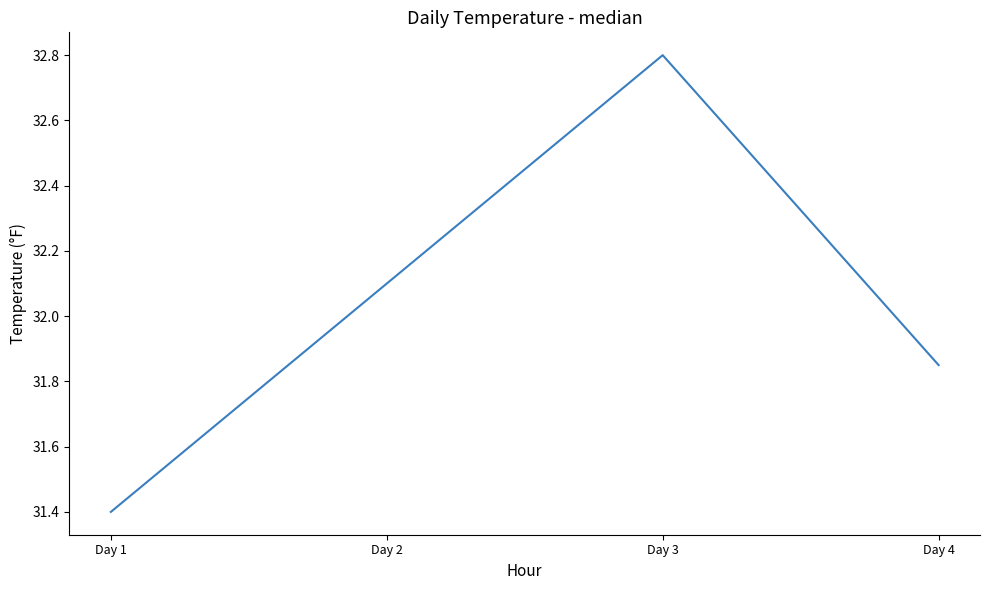

Which label corresponds to the smallest value in the chart?

Day 1